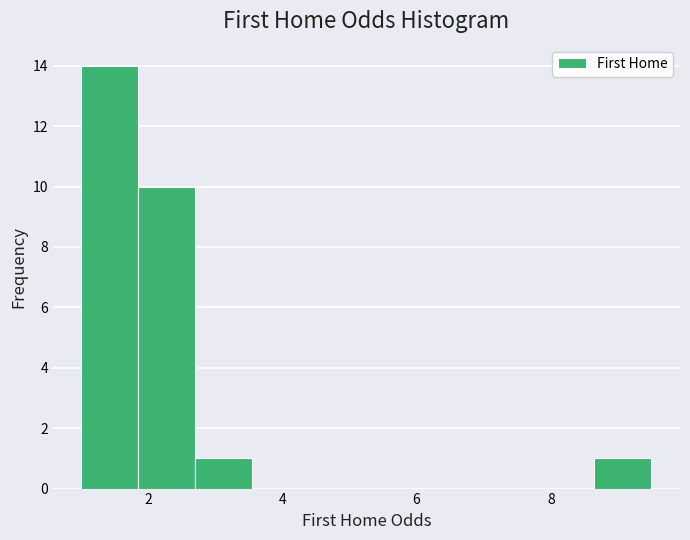

How tall is the bar that spans 2.8 to 3.6 on the x-axis? Neither the bar edges nor the heights are printed on the chart, so give them approximately, as read against the axes.

1